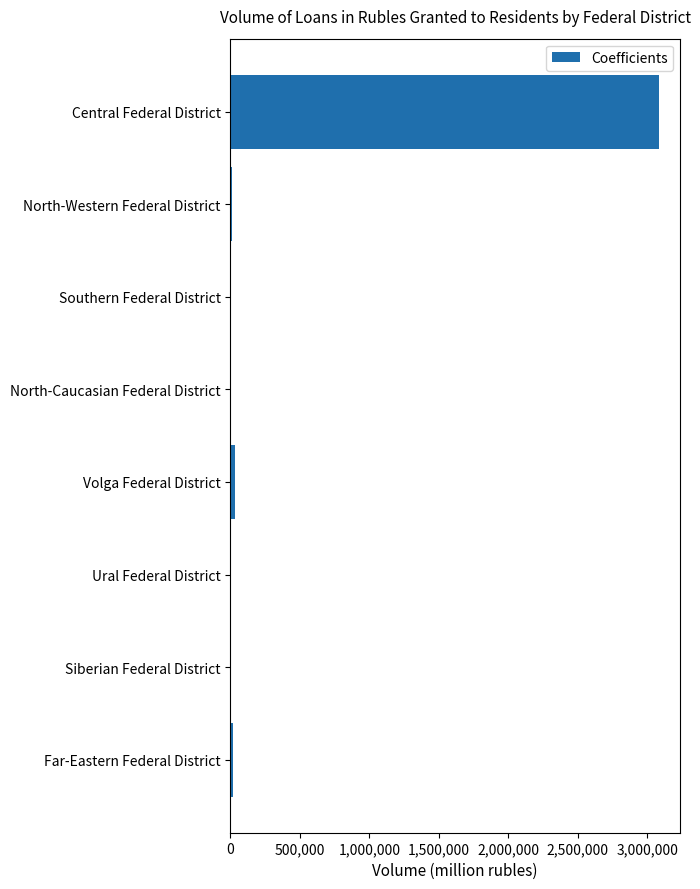

The chart shows a value of 3082490 at Central Federal District. True or false?

True